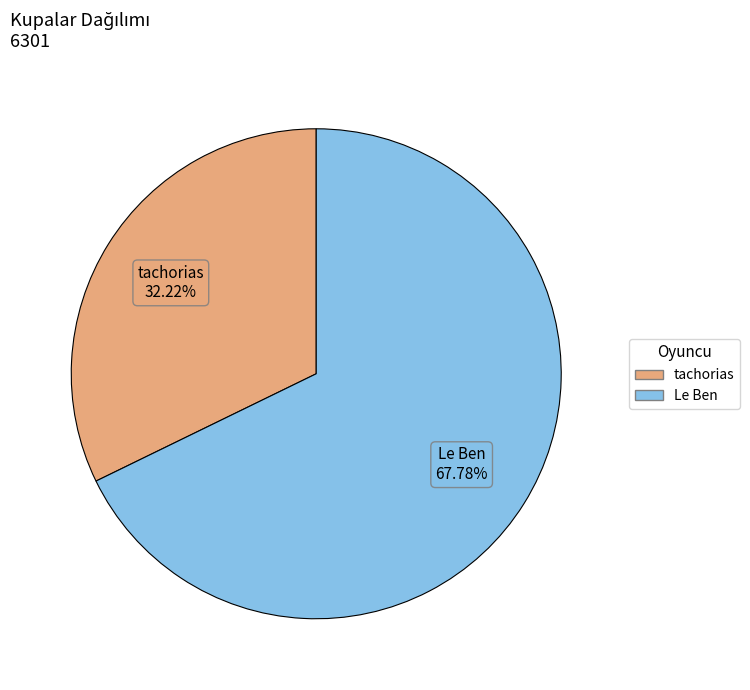

Which category has the smallest portion of the pie?

tachorias